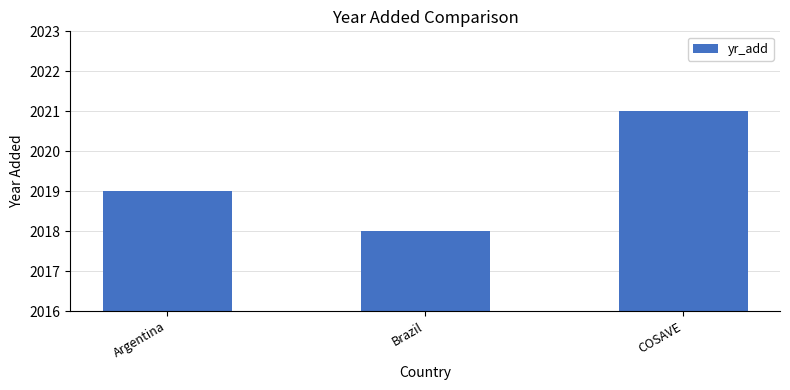

What is the difference between the values at Argentina and Brazil?

1